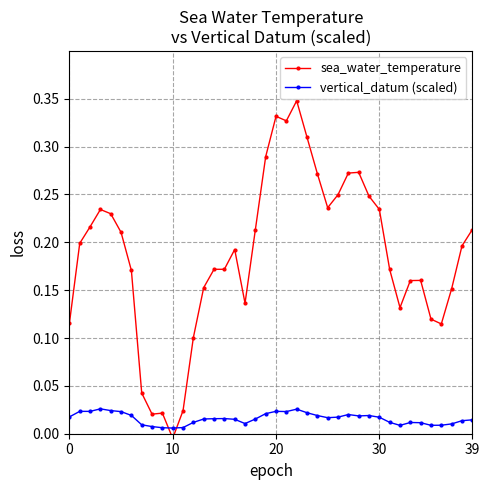

Reading left to right, transcribe all the data shown in this chart.

sea_water_temperature: 0.1	0.2	0.2	0.2	0.2	0.2	0.2	0.0	0.0	0.0	-0.0	0.0	0.1	0.2	0.2	0.2	0.2	0.1	0.2	0.3	0.3	0.3	0.3	0.3	0.3	0.2	0.2	0.3	0.3	0.2	0.2	0.2	0.1	0.2	0.2	0.1	0.1	0.2	0.2	0.2
vertical_datum (scaled): 0.0	0.0	0.0	0.0	0.0	0.0	0.0	0.0	0.0	0.0	0.0	0.0	0.0	0.0	0.0	0.0	0.0	0.0	0.0	0.0	0.0	0.0	0.0	0.0	0.0	0.0	0.0	0.0	0.0	0.0	0.0	0.0	0.0	0.0	0.0	0.0	0.0	0.0	0.0	0.0